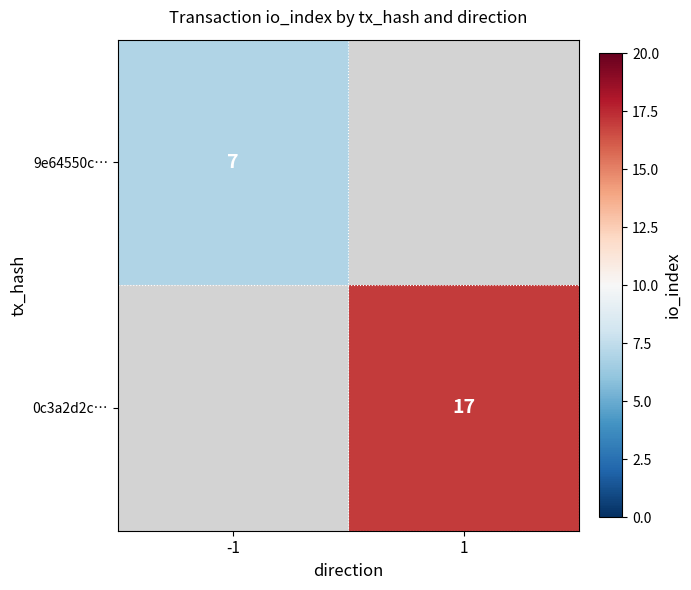

Is it true that 0c3a2d2c… equals 17 at 1?

True